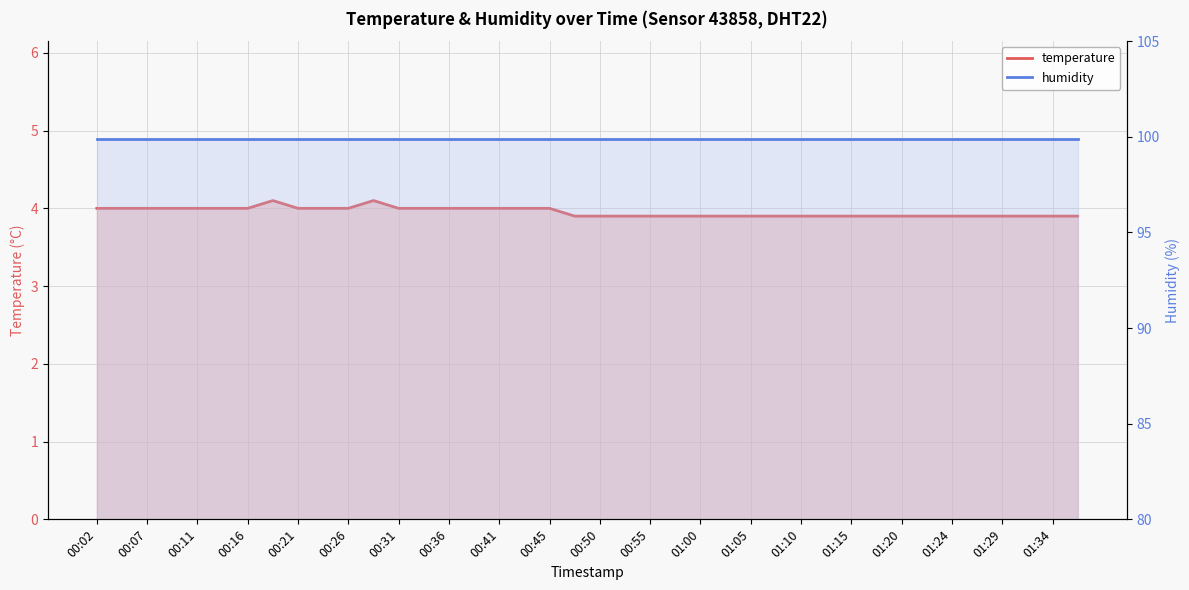

Where is humidity nearest to the value 99?

00:02